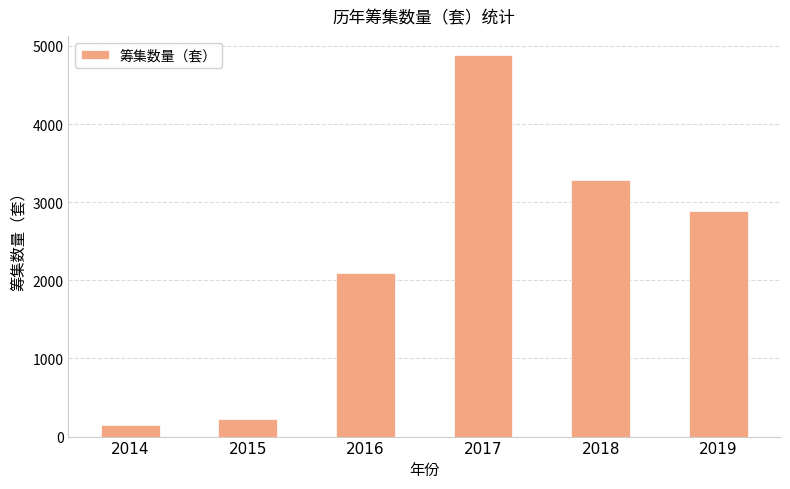

The value at 2017 is 4885. True or false?

True